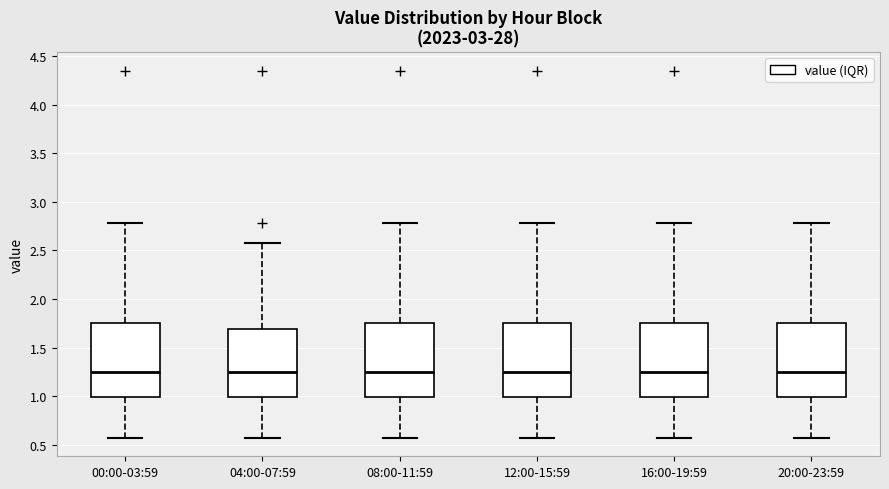

Where is the lower edge of the box for 12:00-15:59 on the y-axis? The values are not printed on the chart, so give them approximately, as read against the axis.

1.00